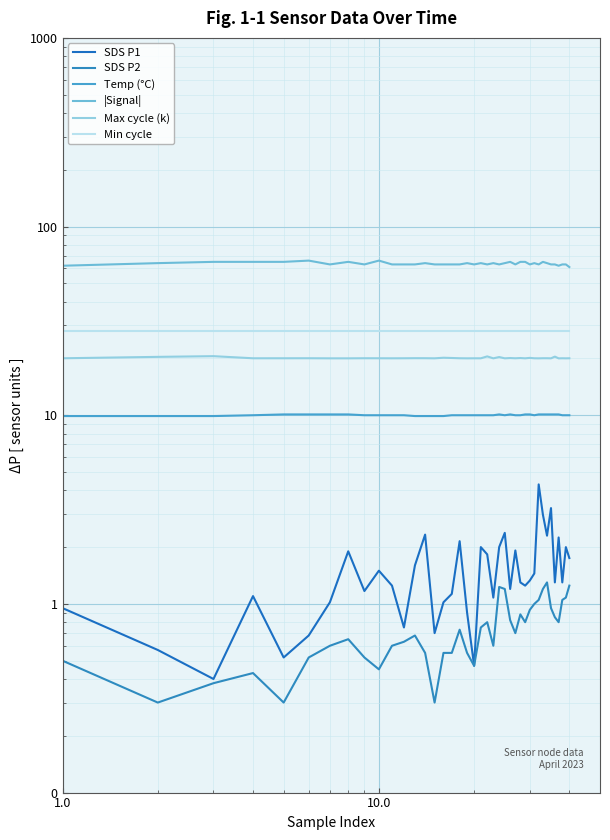

At how many categories does at least one series exceed 21?

40